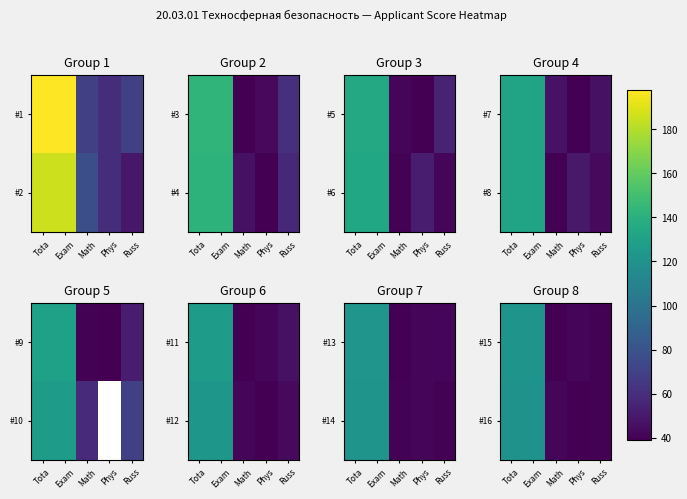

At which label does #15 reach its peak?

Tota